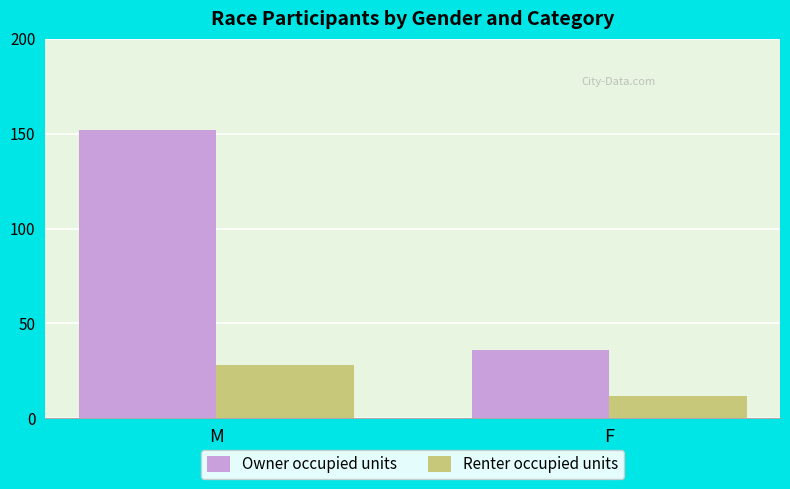

Rank the series by their maximum value, from highest to lowest.

Owner occupied units, Renter occupied units